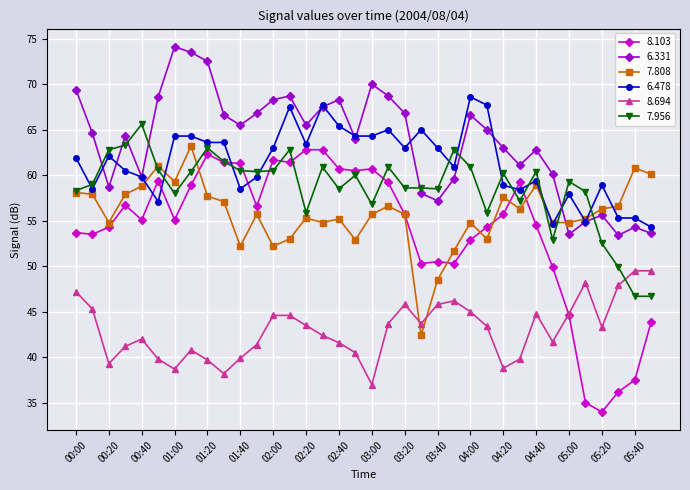

Which series has the widest spread of values?

8.103